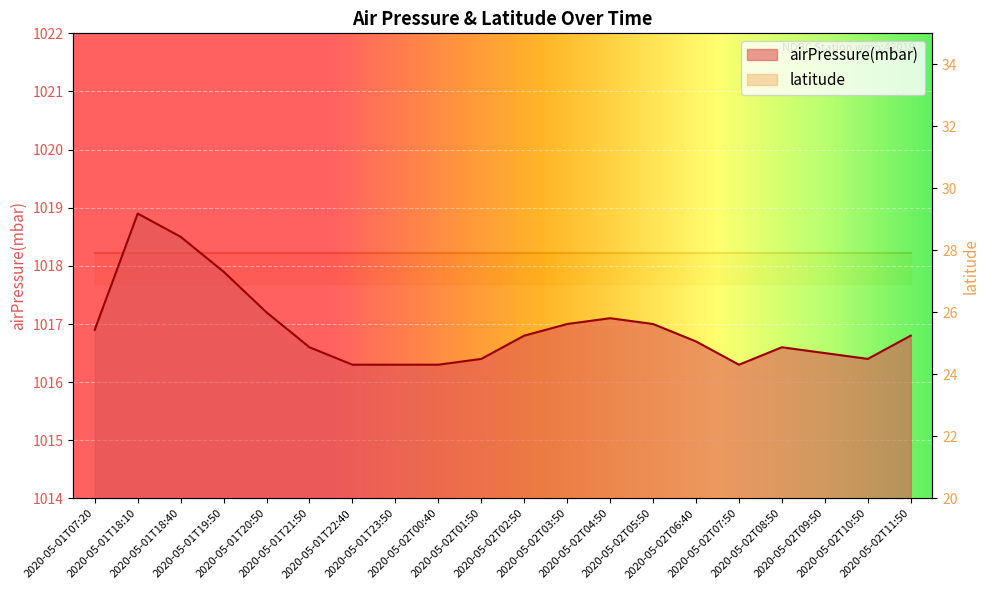

True or false: there are more than 1 points higher than both neighbors.

True